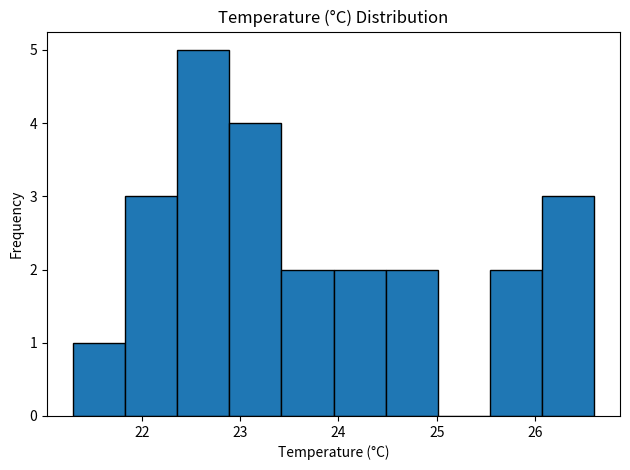

What is the height of the bar covering 22.89 to 23.42 on the x-axis? Neither the bar edges nor the heights are printed on the chart, so give them approximately, as read against the axes.

4